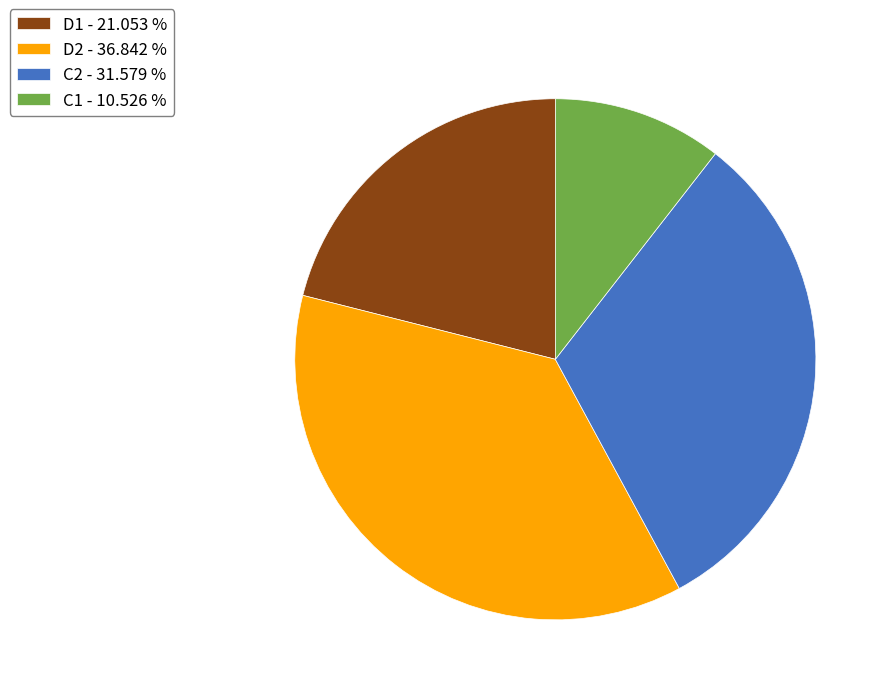

Is there any slice that represents more than half of the pie?

No